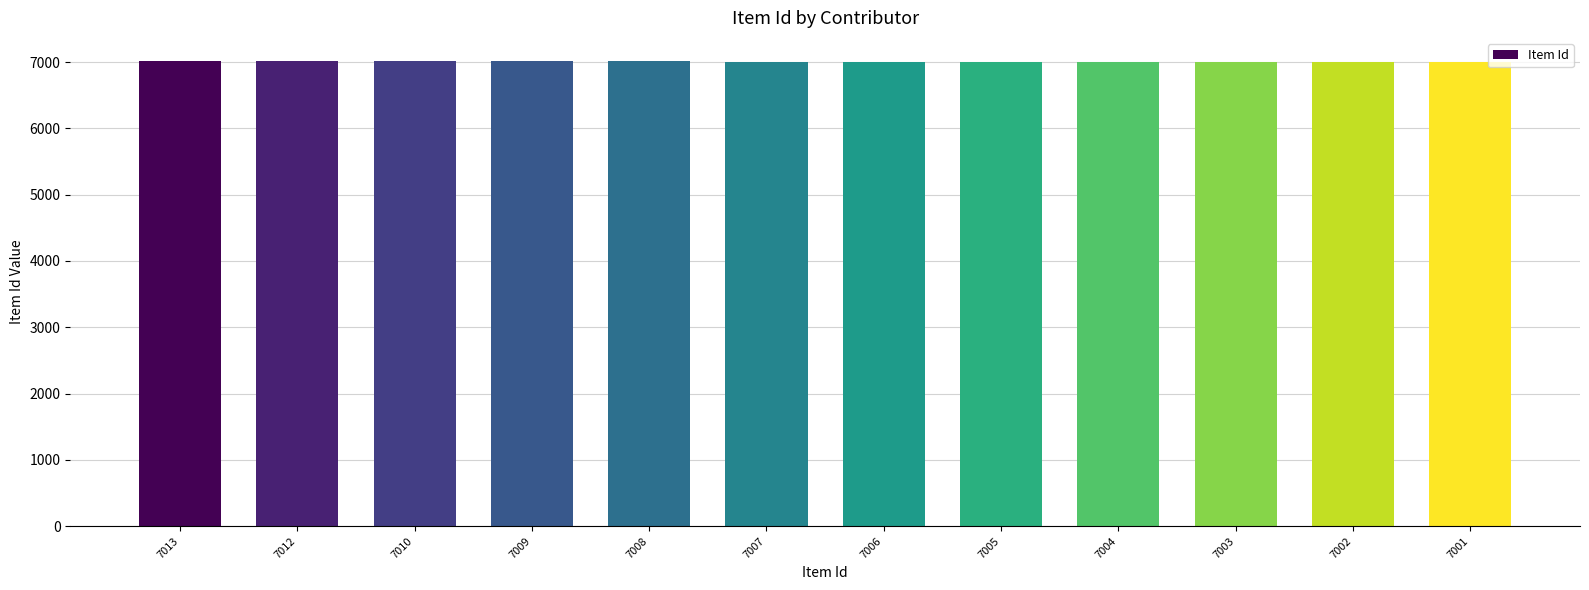

What is the ratio of the value at 7009 to the value at 7001?

1.0